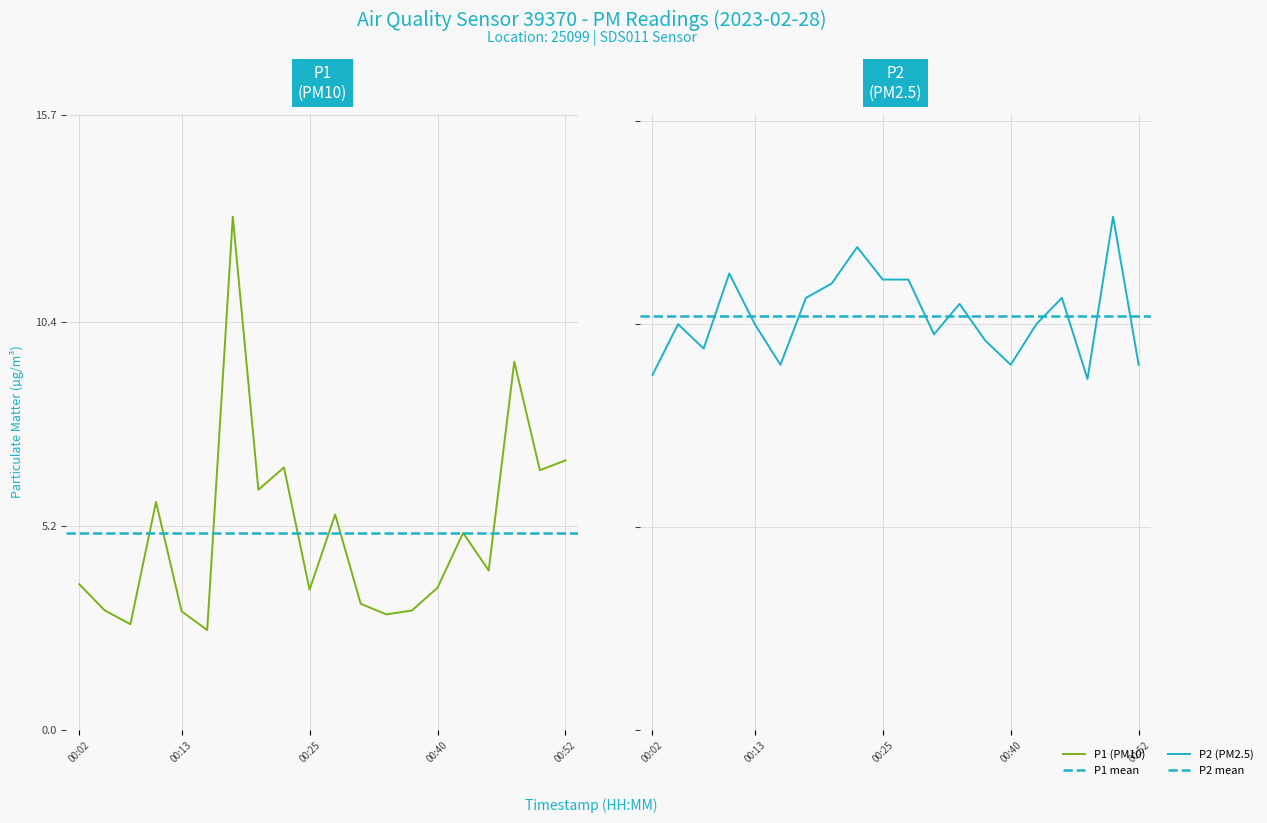

Reading left to right, transcribe all the data shown in this chart.

P1: 00:02=3.7	00:04=3.0	00:07=2.7	00:10=5.8	00:13=3.0	00:15=2.5	00:17=13.1	00:20=6.1	00:22=6.7	00:25=3.6	00:27=5.5	00:30=3.2	00:32=3.0	00:37=3.0	00:40=3.6	00:42=5.0	00:45=4.1	00:47=9.4	00:50=6.6	00:52=6.9
P2: 00:02=1.8	00:04=2.0	00:07=1.9	00:10=2.2	00:13=2.0	00:15=1.8	00:17=2.1	00:20=2.2	00:22=2.4	00:25=2.2	00:27=2.2	00:30=1.9	00:32=2.1	00:37=1.9	00:40=1.8	00:42=2.0	00:45=2.1	00:47=1.7	00:50=2.5	00:52=1.8